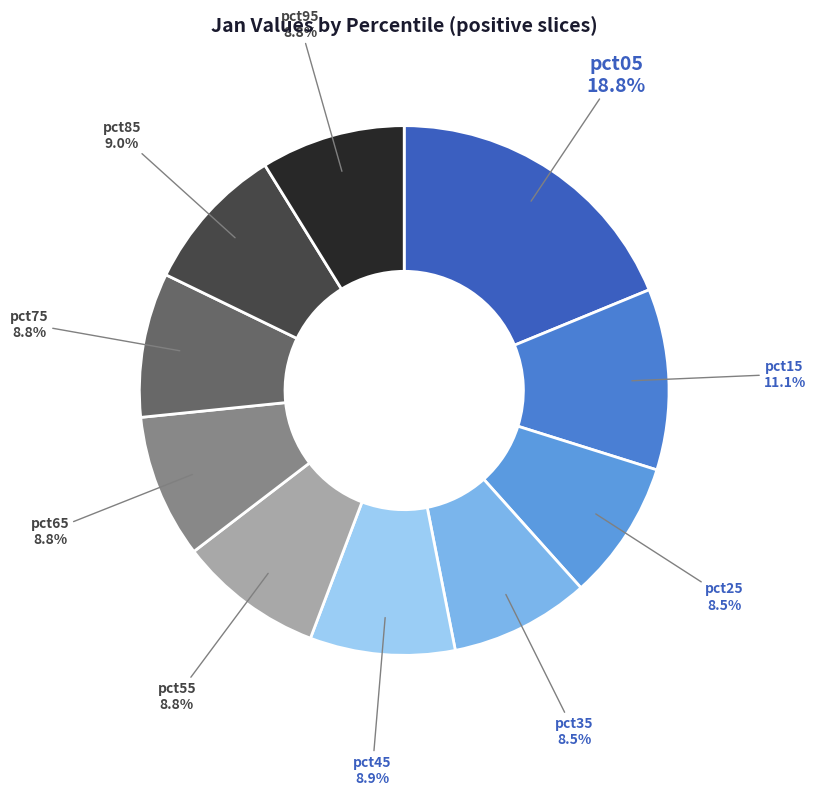

How many slices are in this pie chart?

10